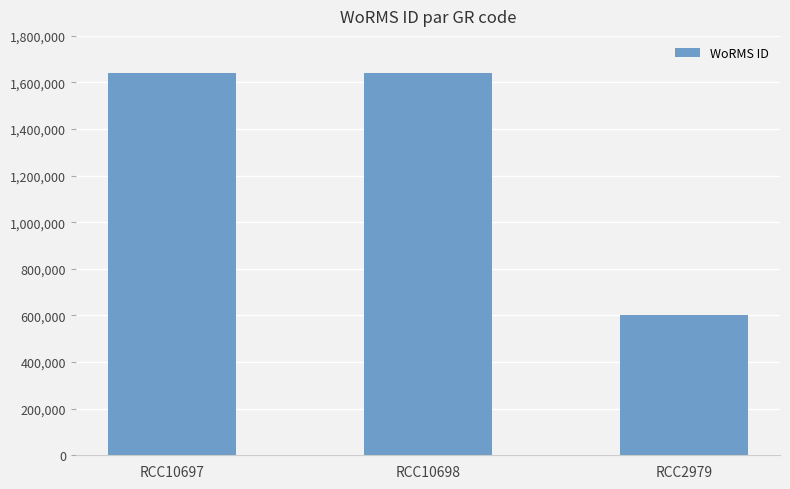

True or false: the data shows 1639518 at RCC10697.

True